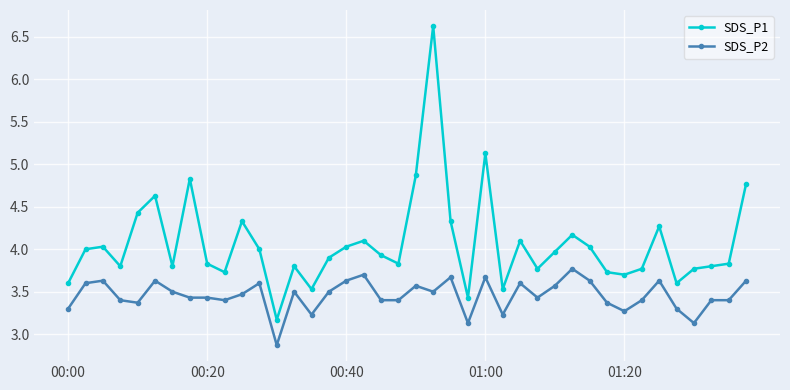

What is the minimum value for SDS_P1?

3.2